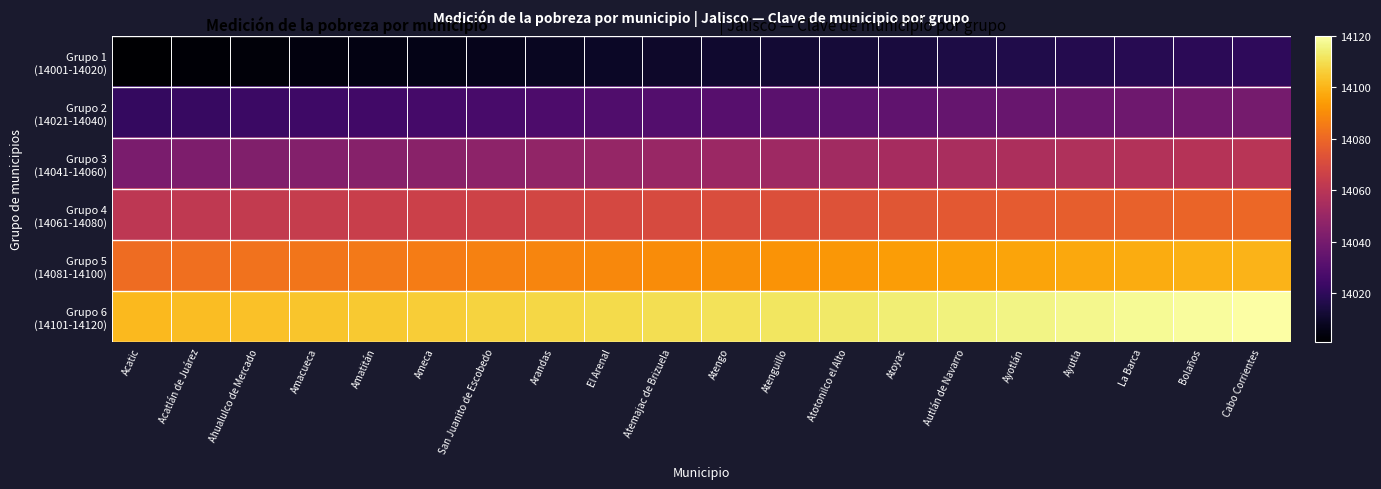

List the series in order of their overall mean, highest first.

Grupo 6 (14101-14120), Grupo 5 (14081-14100), Grupo 4 (14061-14080), Grupo 3 (14041-14060), Grupo 2 (14021-14040), Grupo 1 (14001-14020)